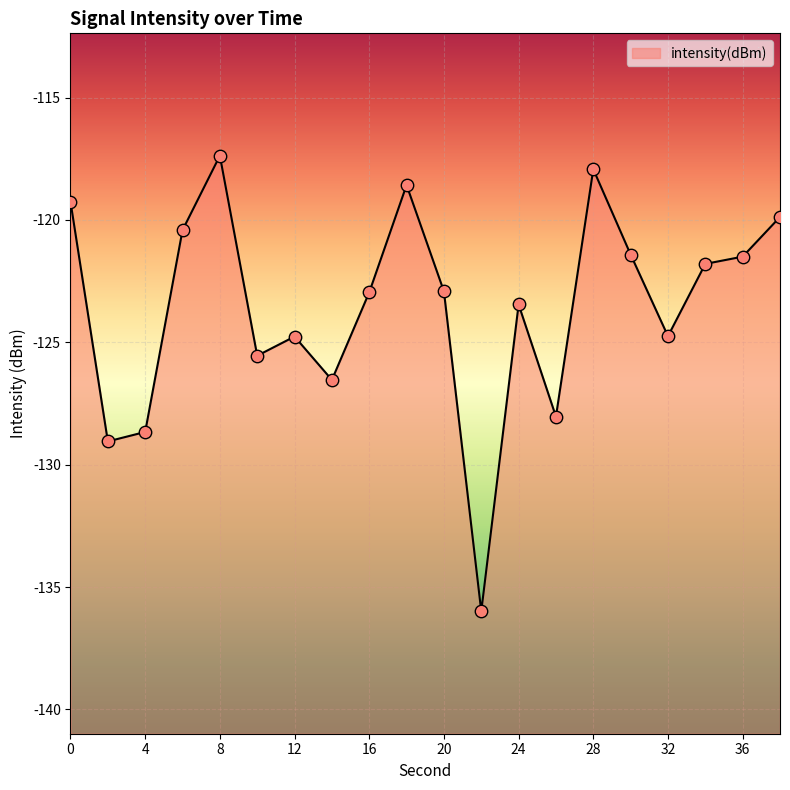

Which has a higher value, 30 or 16?

30